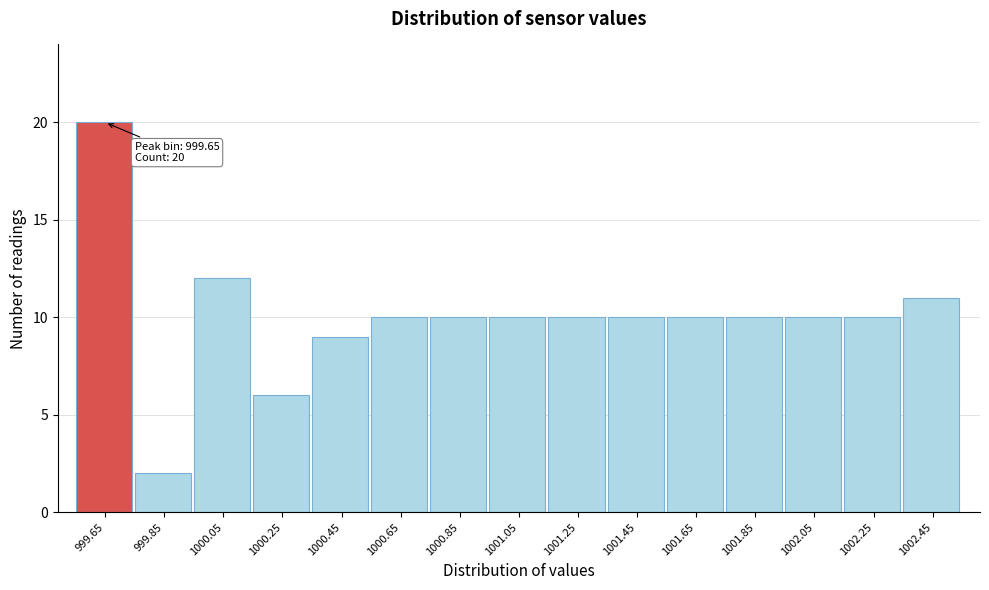

Reading left to right, transcribe all the data shown in this chart.

999.65=20	999.85=2	1000.05=12	1000.25=6	1000.45=9	1000.65=10	1000.85=10	1001.05=10	1001.25=10	1001.45=10	1001.65=10	1001.85=10	1002.05=10	1002.25=10	1002.45=11